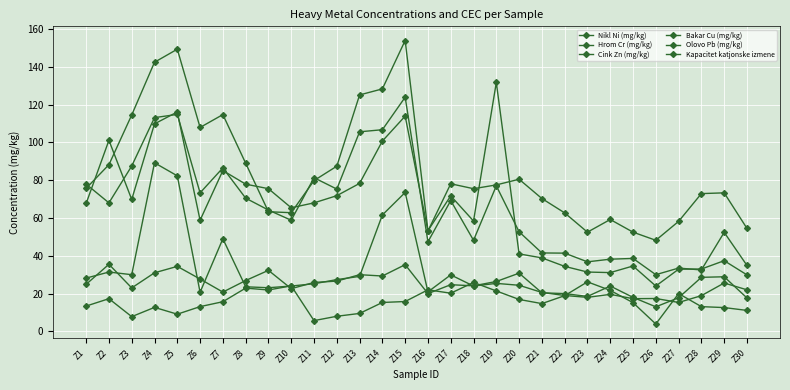

What is the total value across all series at Z8?

310.8